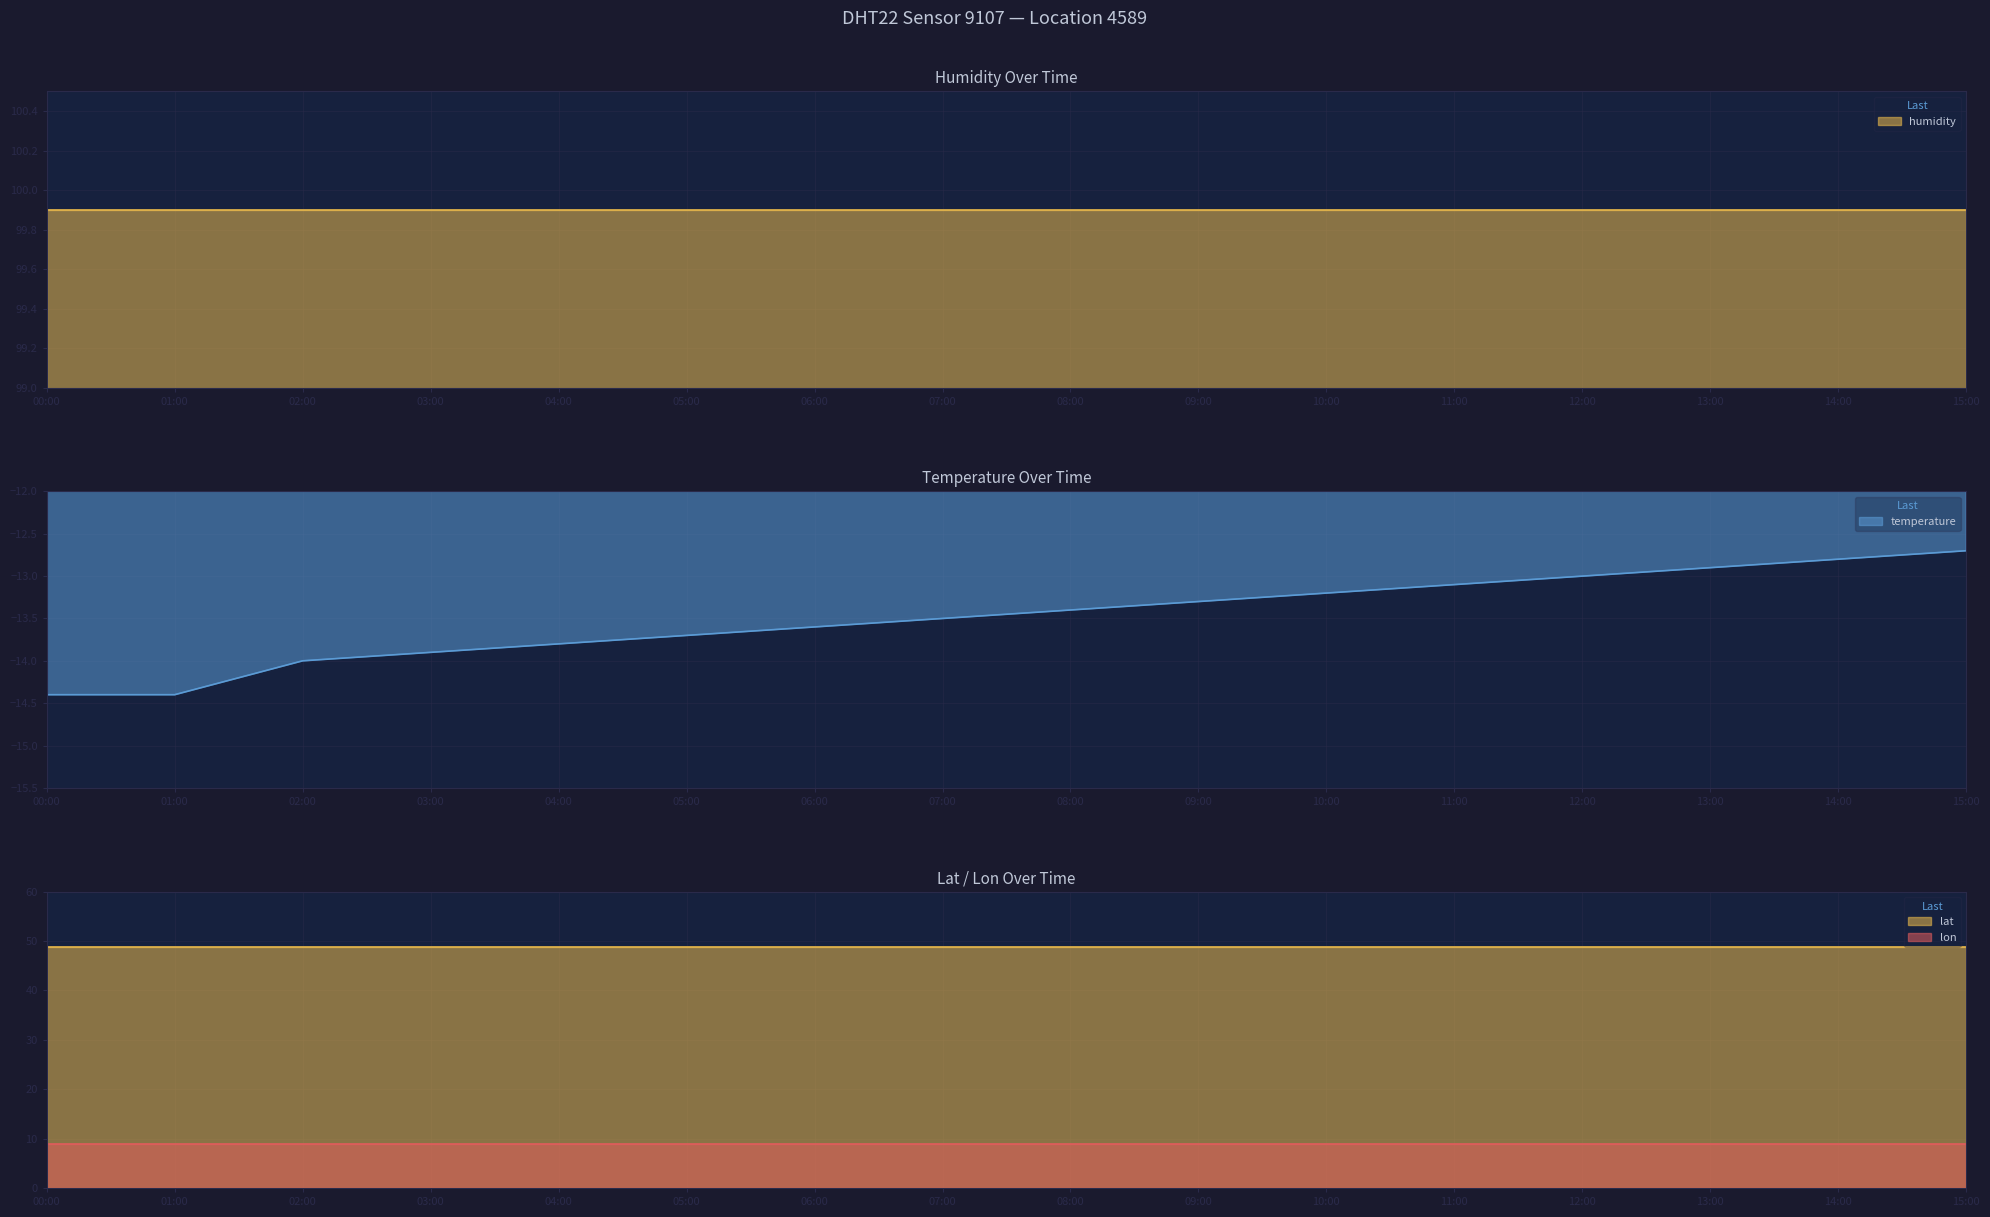

What is the difference between the highest and lowest values at 05:00?

113.6